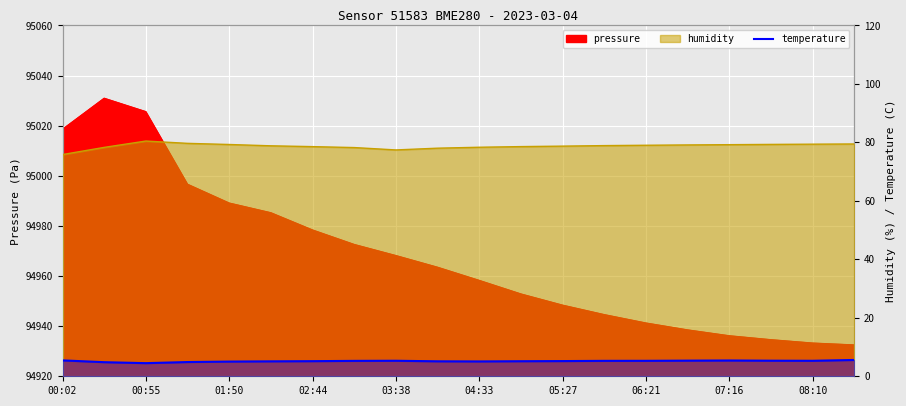

How many interior local peaks (higher than both neighbors) does the data have?

2